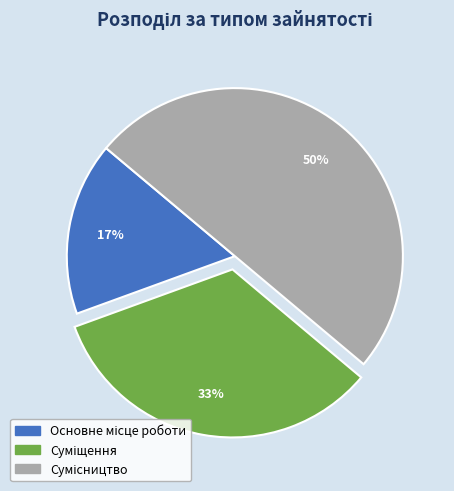

To the nearest percent, what is the average slice percentage?

33%